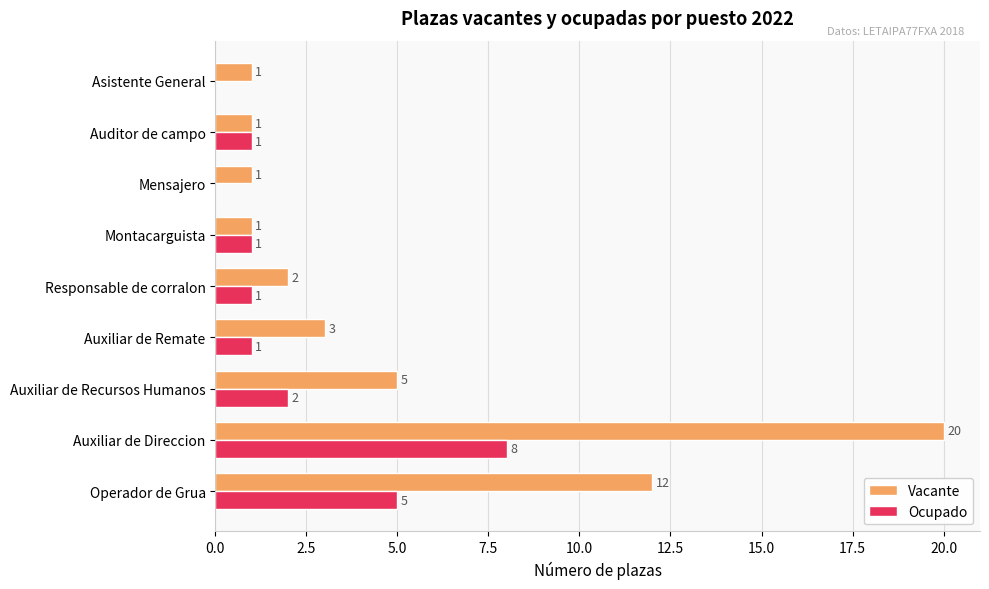

What is the sum of the Ocupado values at Asistente General and Operador de Grua?

5